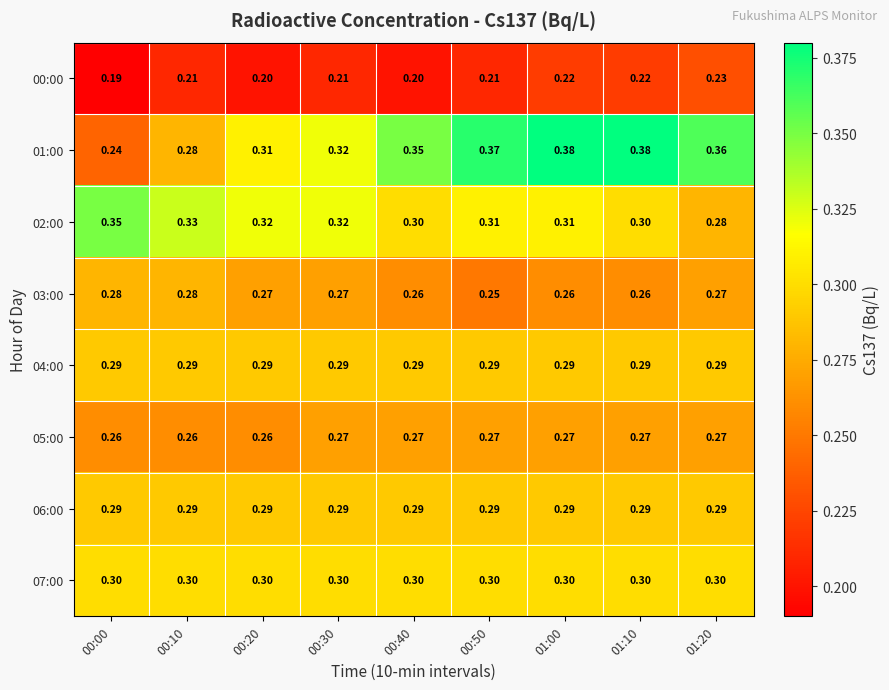

Between 00:00 and 00:50, which series saw the biggest shift?

01:00